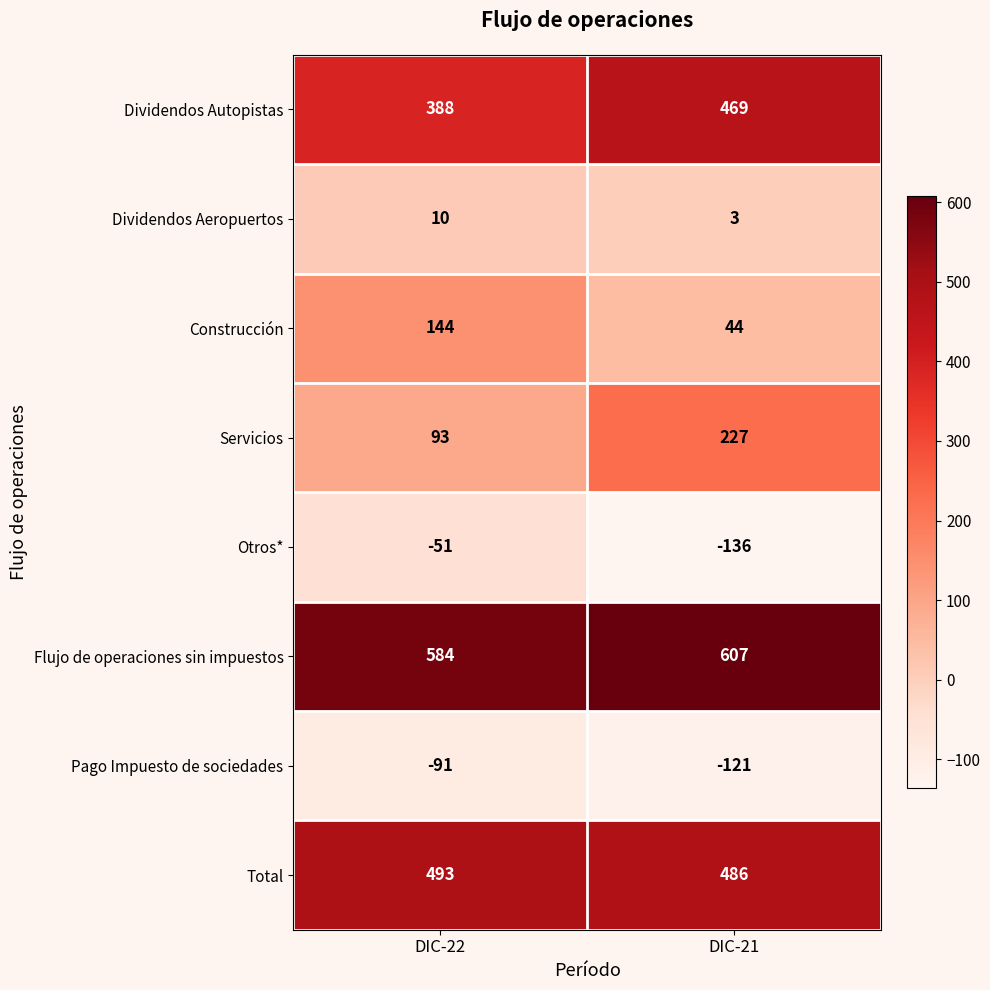

At which label is Total closest to 489?

DIC-21